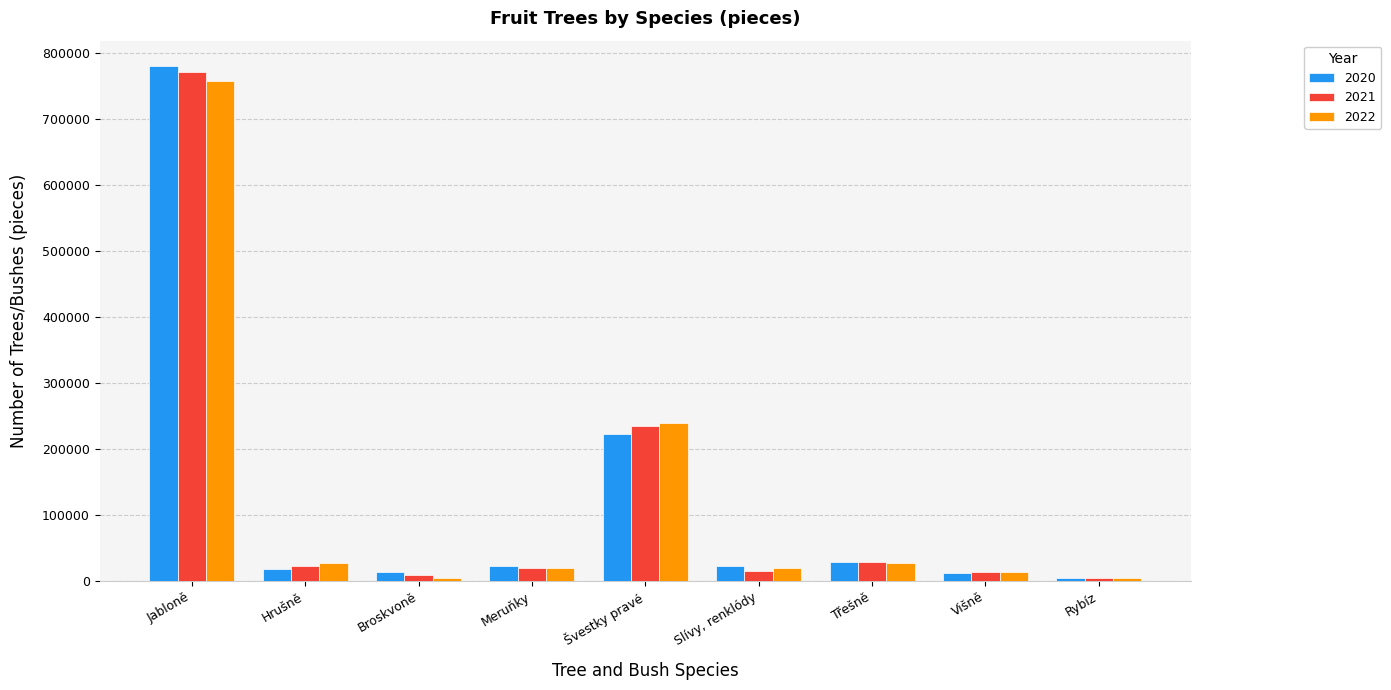

At which category is the sum across all series the highest?

Jabloně